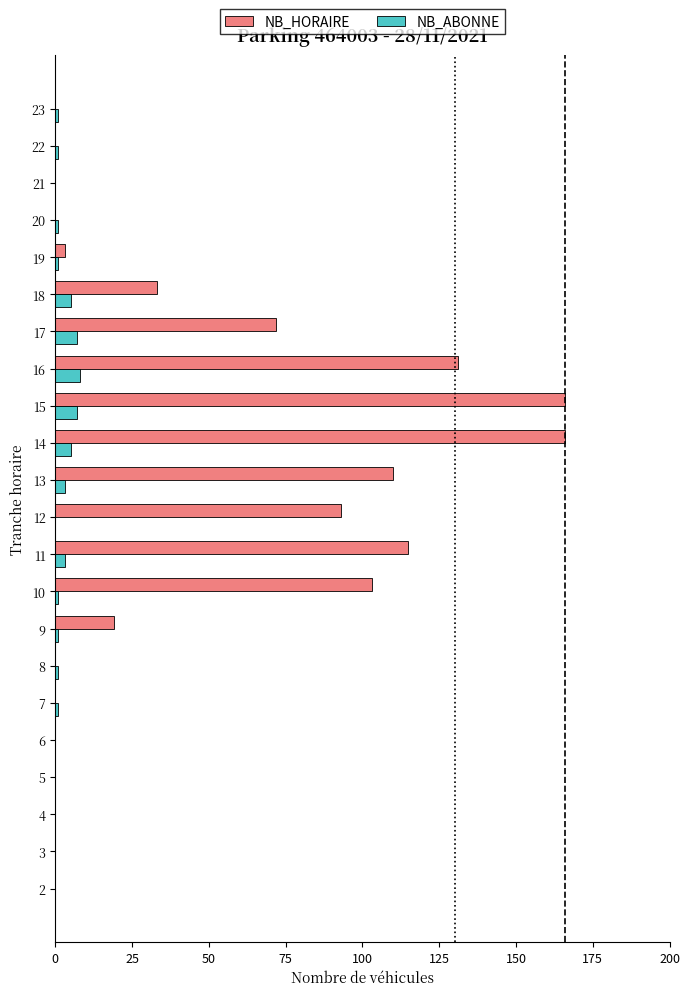

How many data points does each series have?

22